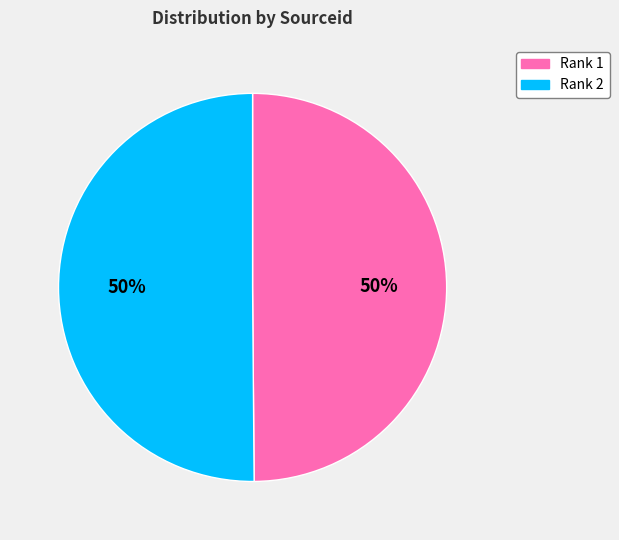

To the nearest percent, what is the average slice percentage?

50%